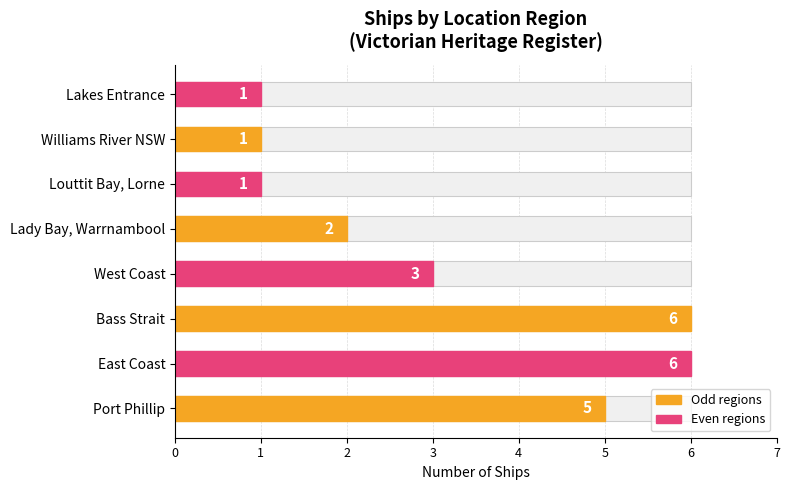

Is it true that the value at Williams River NSW is 2?

False